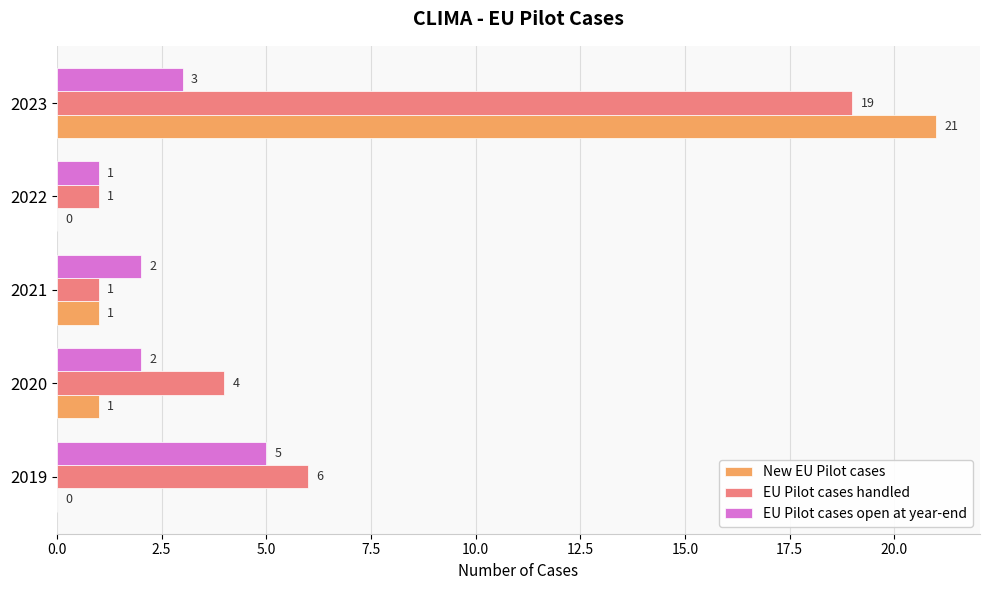

How many series are shown in this chart?

3